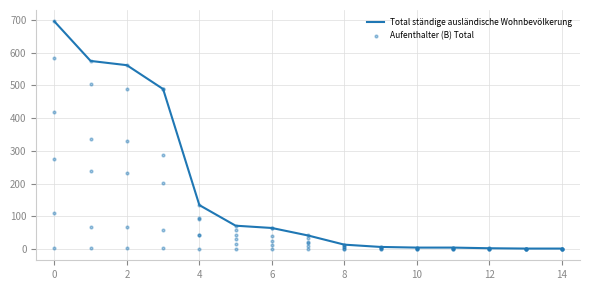

Which series contains the highest Y value?

Total ständige ausländische Wohnbevölkerung